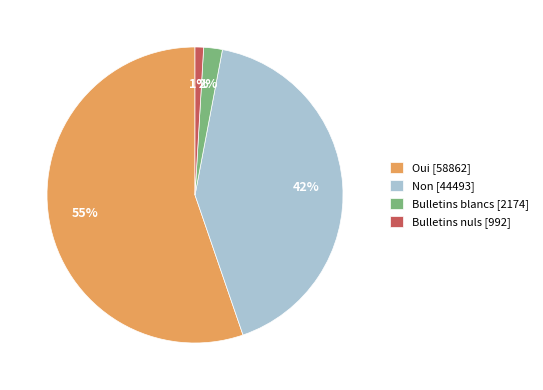

Is there a majority slice in this chart?

Yes